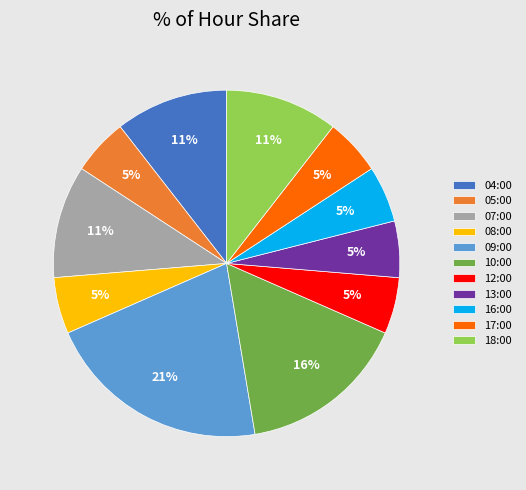

The 12:00 slice represents 5% of the pie. True or false?

True